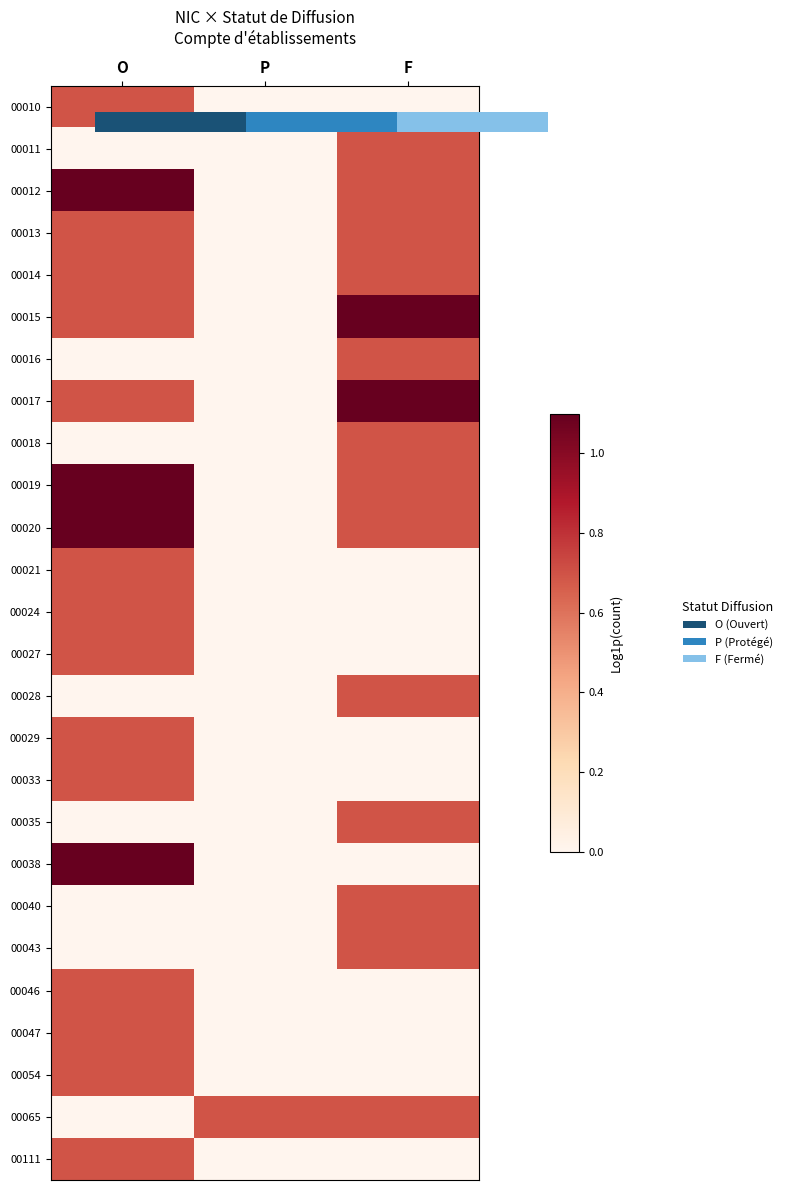

What is the sum of the 00014 values at P and O?

0.7